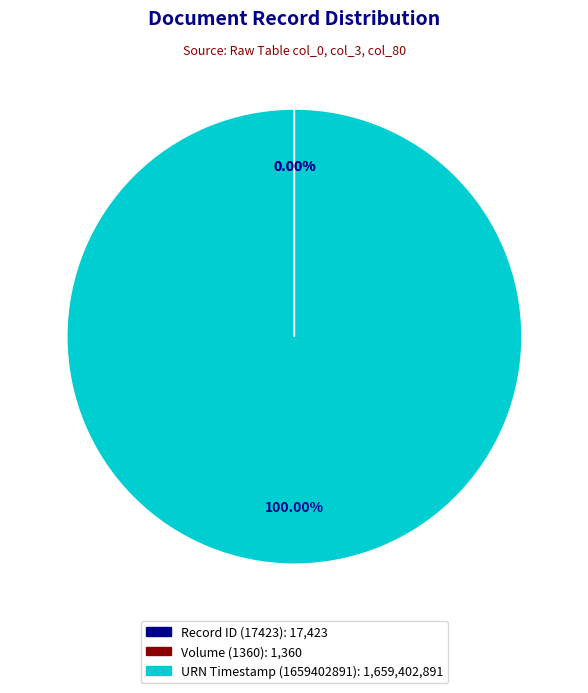

Is there any slice that represents more than half of the pie?

Yes